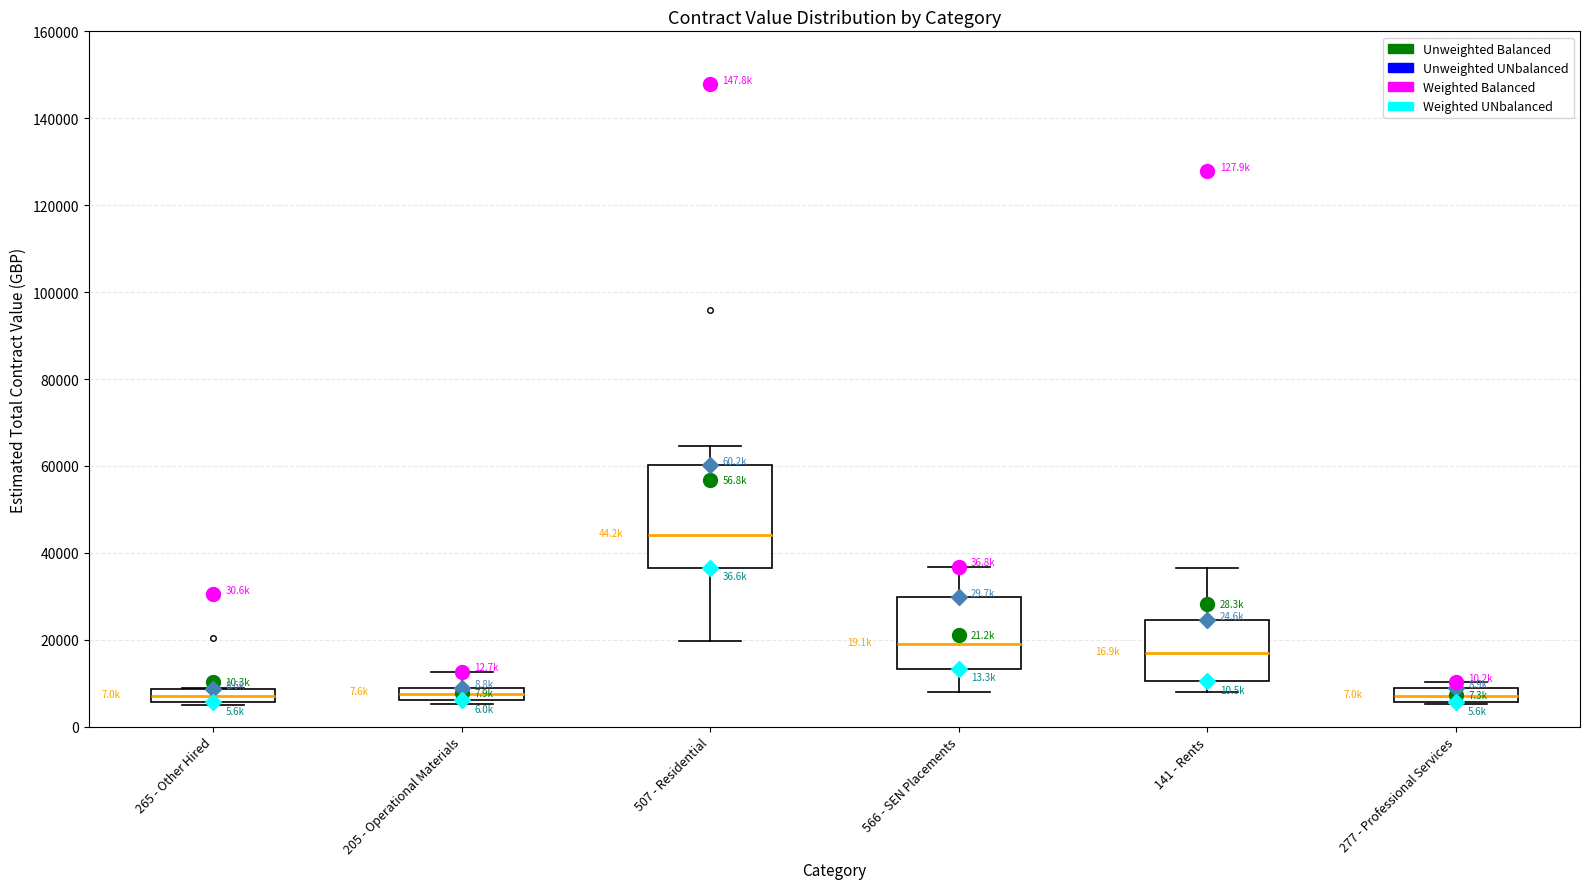

Which box is the tallest, from its lower edge to its upper edge?

507 - Residential